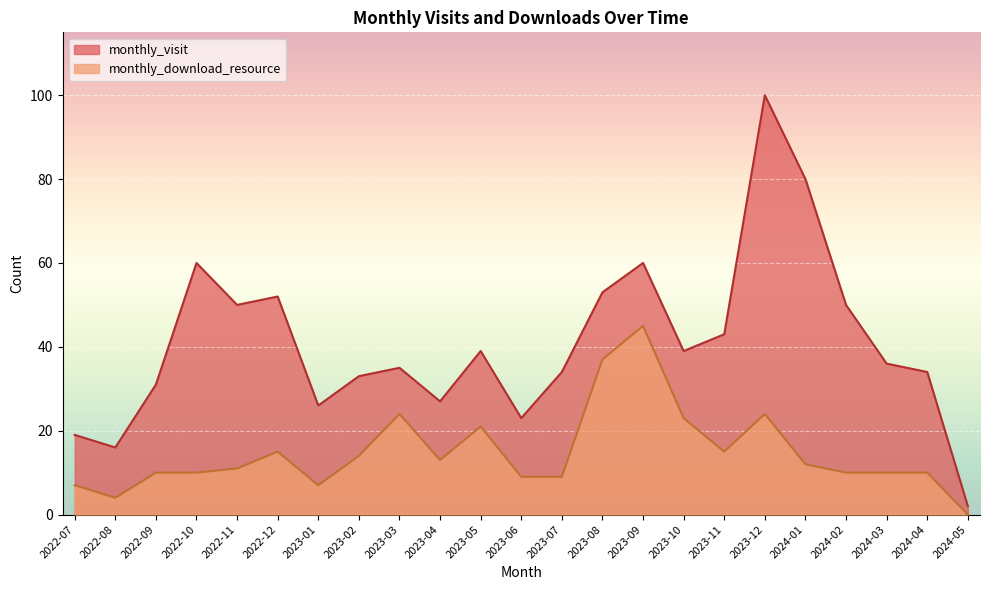

What is the greatest value displayed?

100